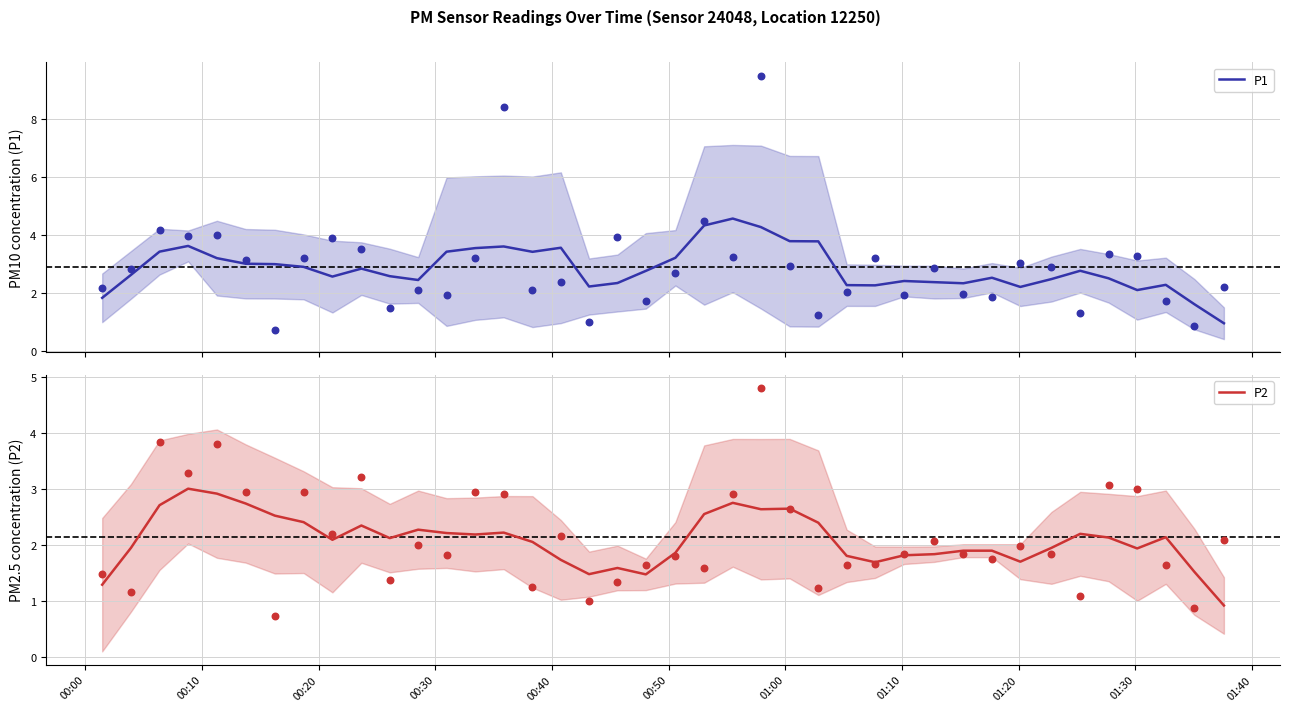

Which series reaches the minimum Y coordinate?

P2